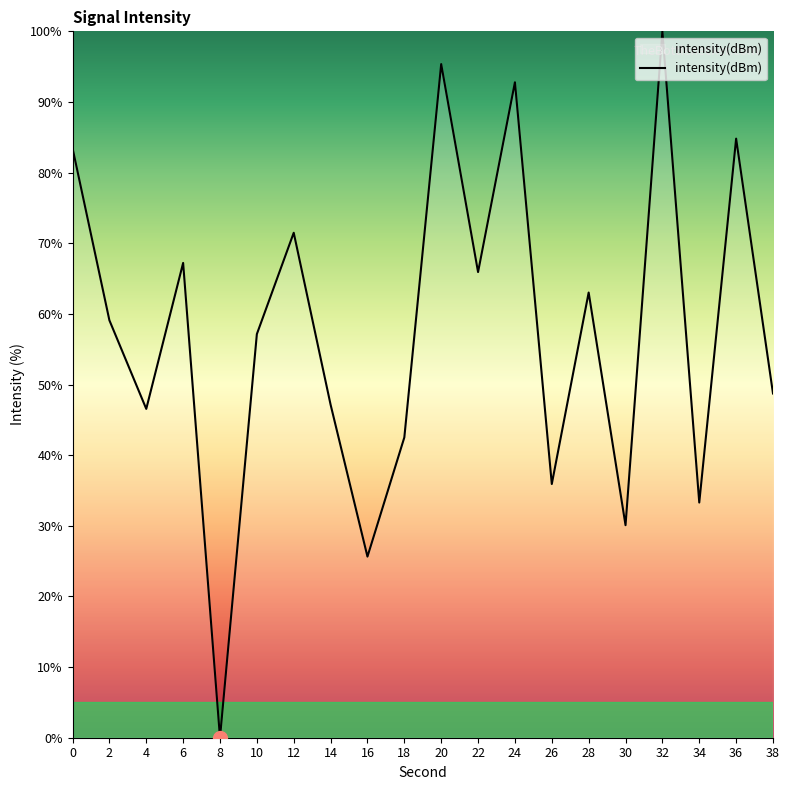

Where is the data nearest to the value 50?

38